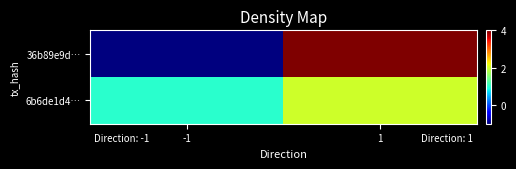

At how many categories does at least one series exceed 1?

1